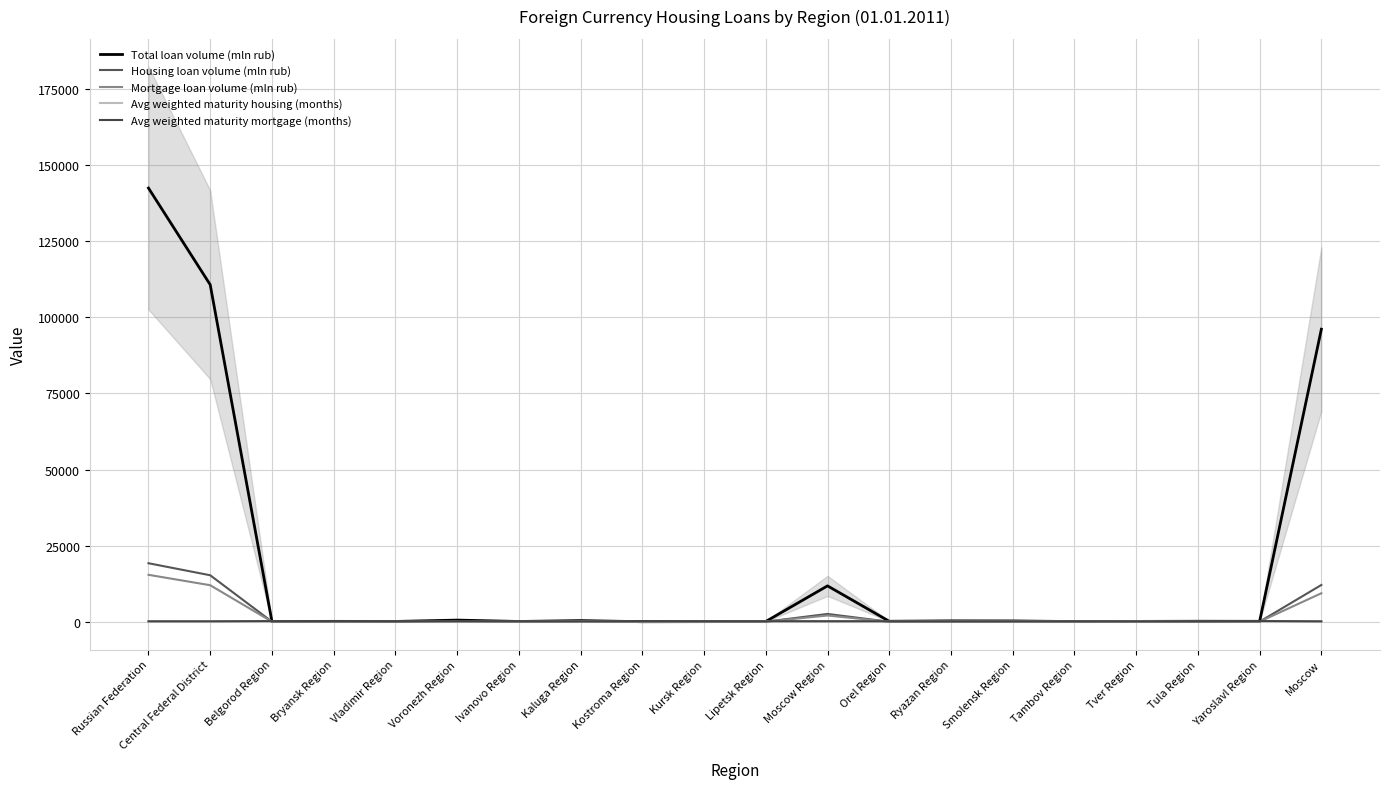

What is the total value across all series at Central Federal District?

138271.9